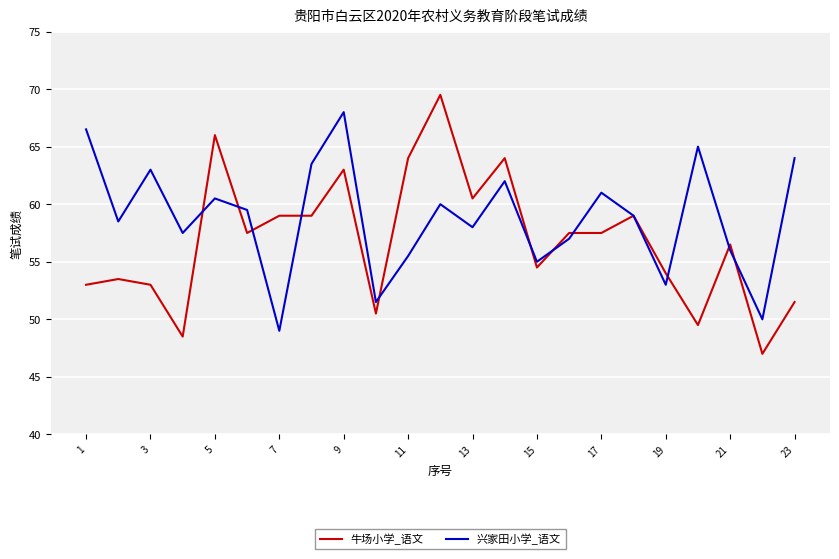

Which series has the largest total across all categories?

兴家田小学_语文